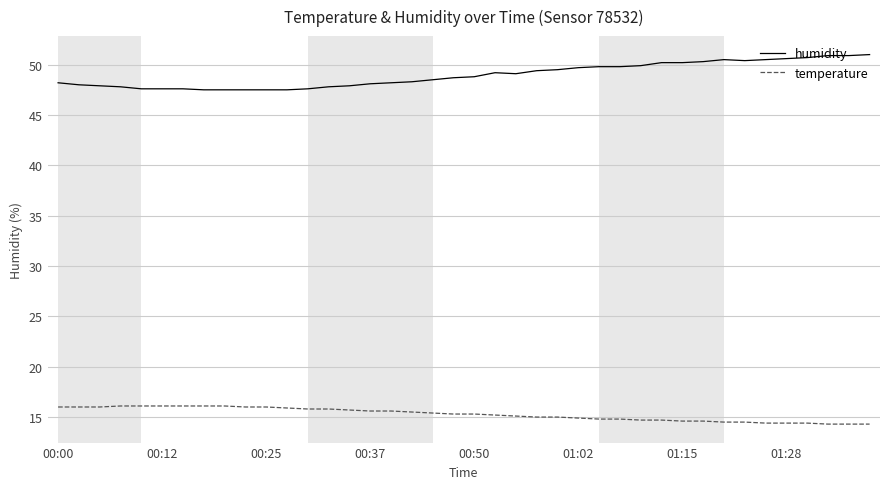

What is the lowest value of the humidity series?

47.5